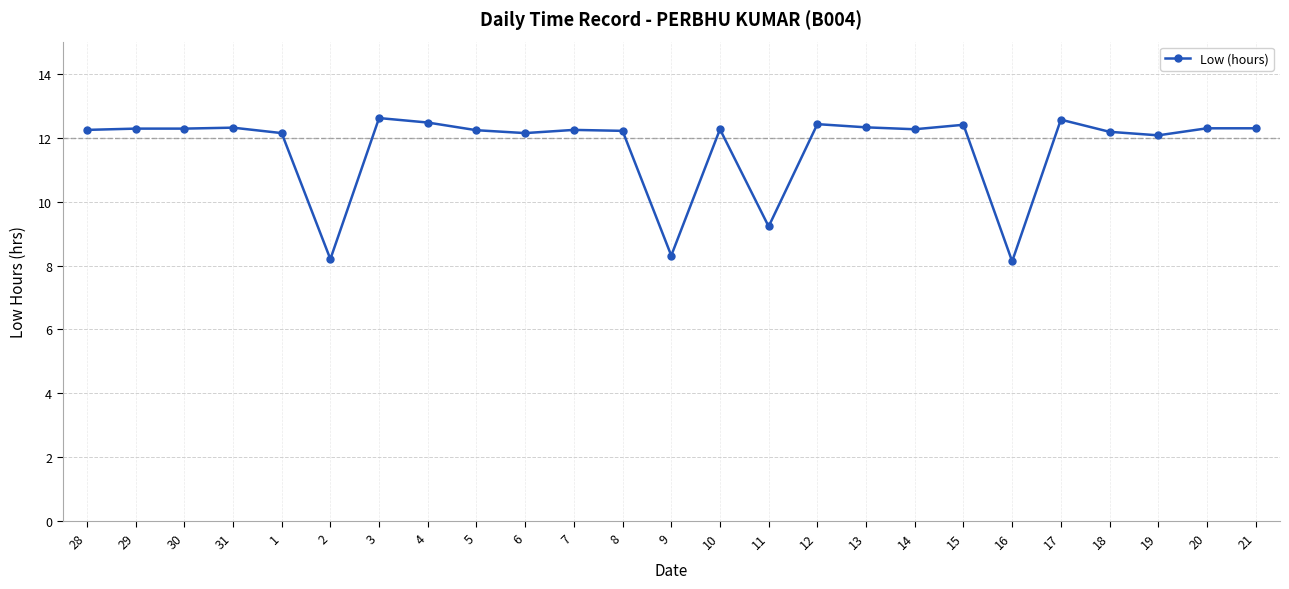

What is the maximum value shown in the chart?

12.6